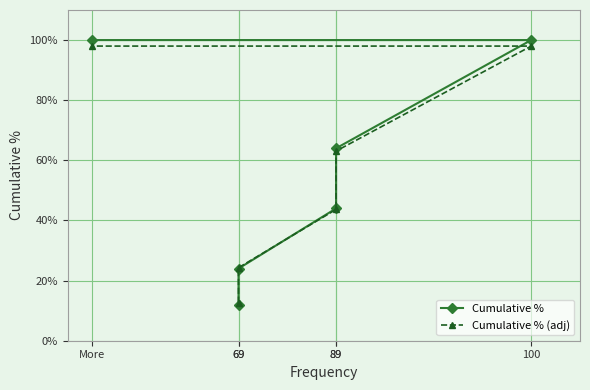

How many Cumulative % values are between 0 and 1?

6